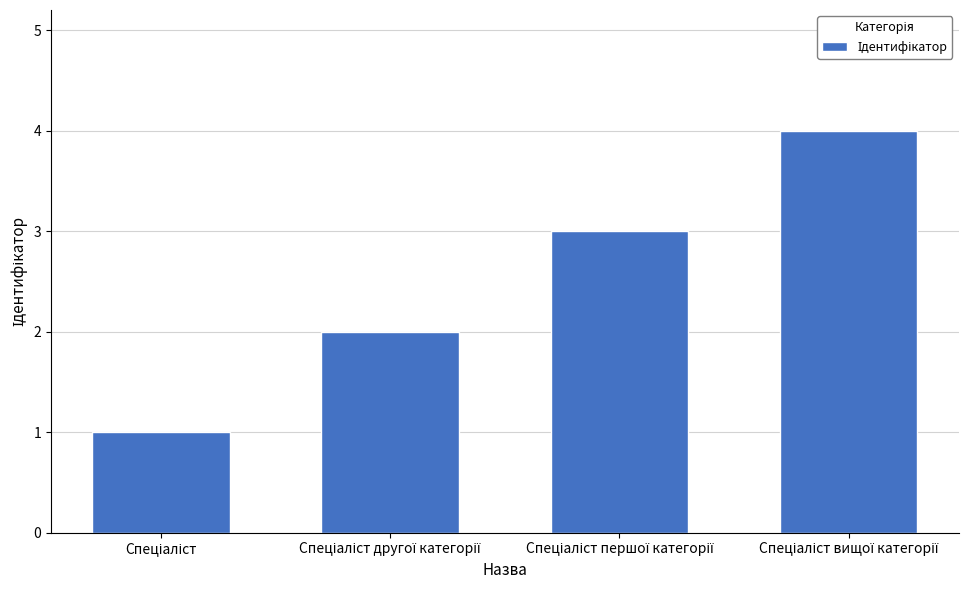

What is the greatest value displayed?

4